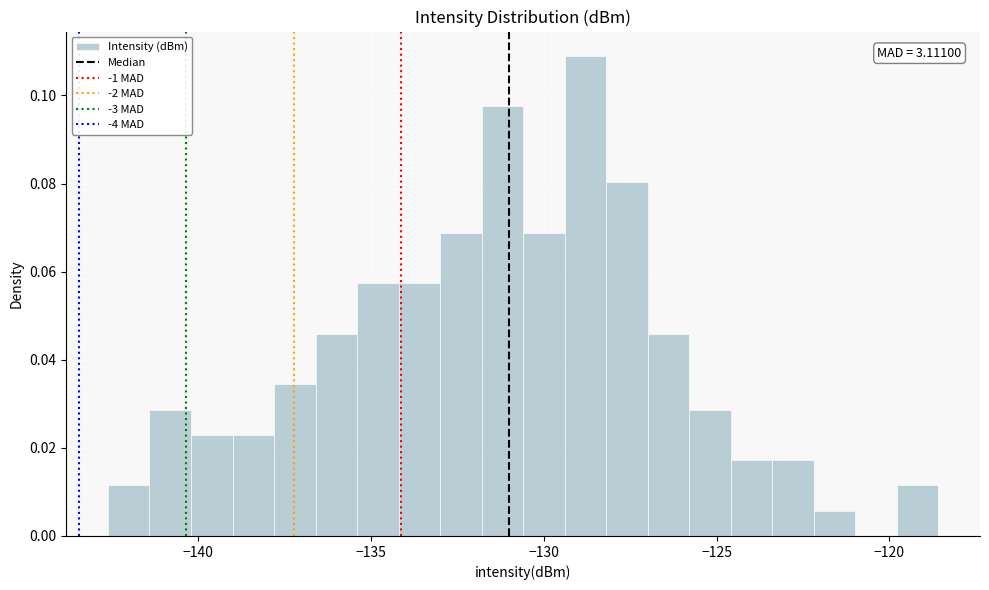

Read against the x-axis, roughly where is the centre of the tallest bar?

-129.0